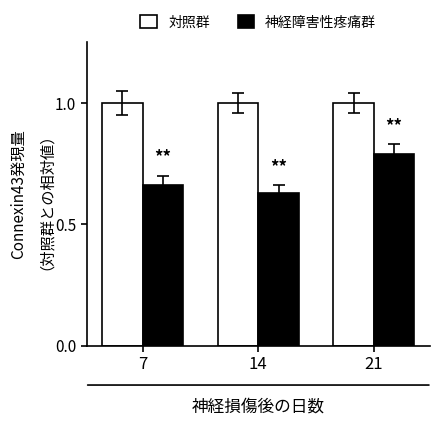

Is it true that 対照群 equals 1.5 at 21?

False